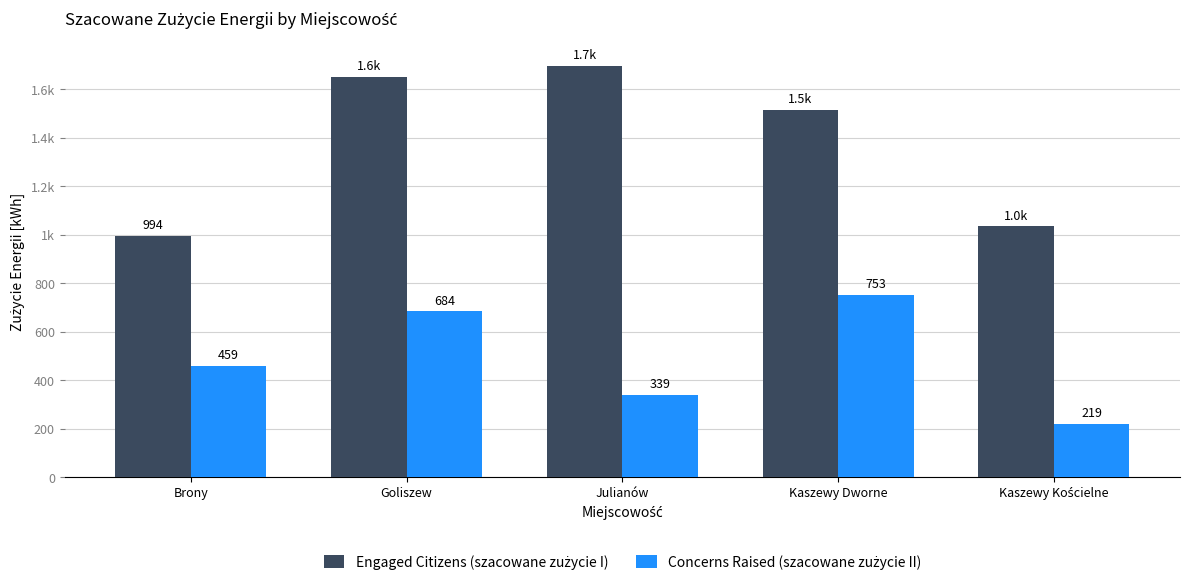

Reading left to right, list all the values displayed in this chart.

Engaged Citizens (szacowane zużycie I): Brony=994	Goliszew=1650	Julianów=1697	Kaszewy Dworne=1515	Kaszewy Kościelne=1034
Concerns Raised (szacowane zużycie II): Brony=459	Goliszew=684	Julianów=339	Kaszewy Dworne=753	Kaszewy Kościelne=219